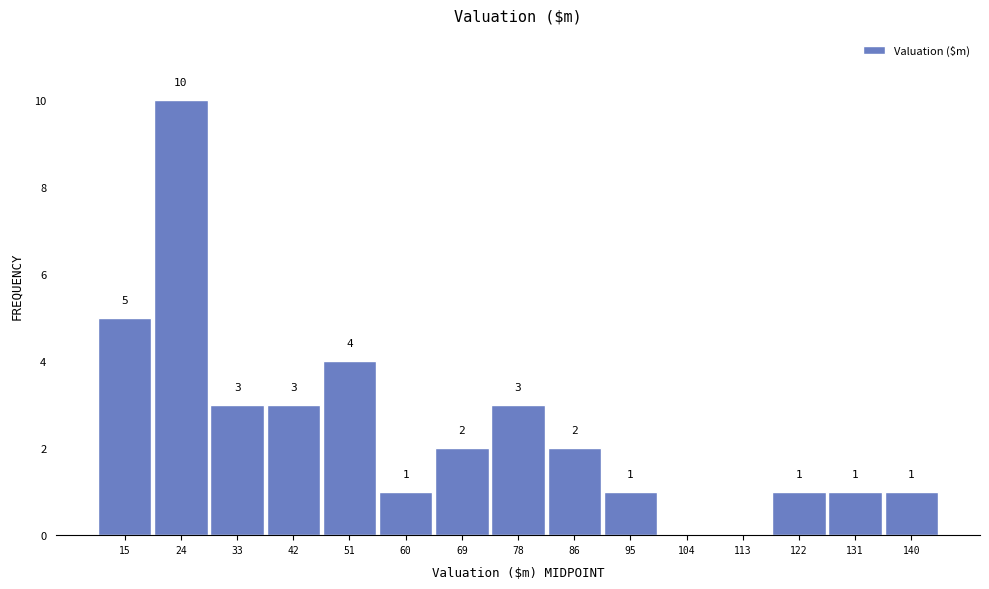

Over which range of the x-axis is the bar tallest?

20 to 28